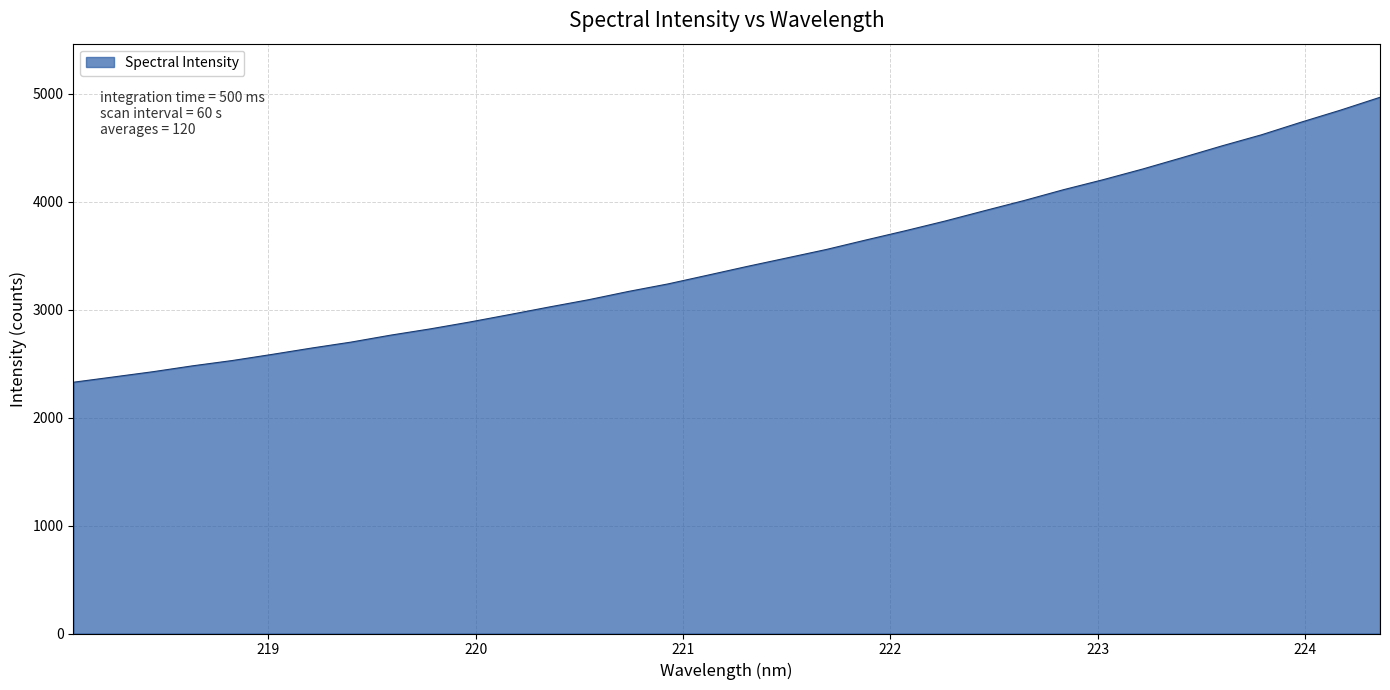

What is the minimum value shown in the chart?

2328.6